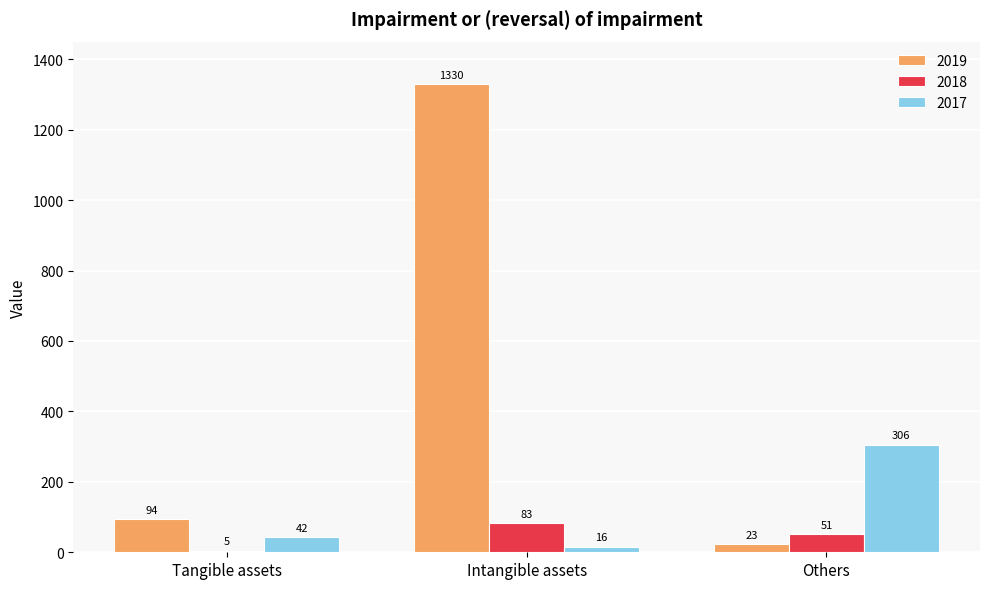

Reading right to left, list all the values displayed in this chart.

2019: Others=23	Intangible assets=1330	Tangible assets=94
2018: Others=51	Intangible assets=83	Tangible assets=5
2017: Others=306	Intangible assets=16	Tangible assets=42